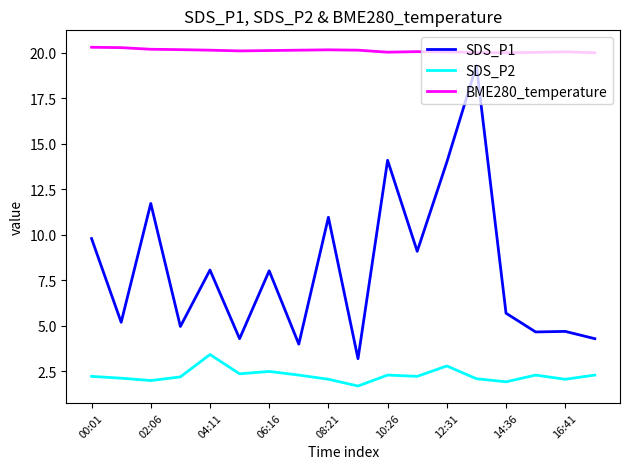

True or false: SDS_P1 and SDS_P2 intersect in this chart.

False